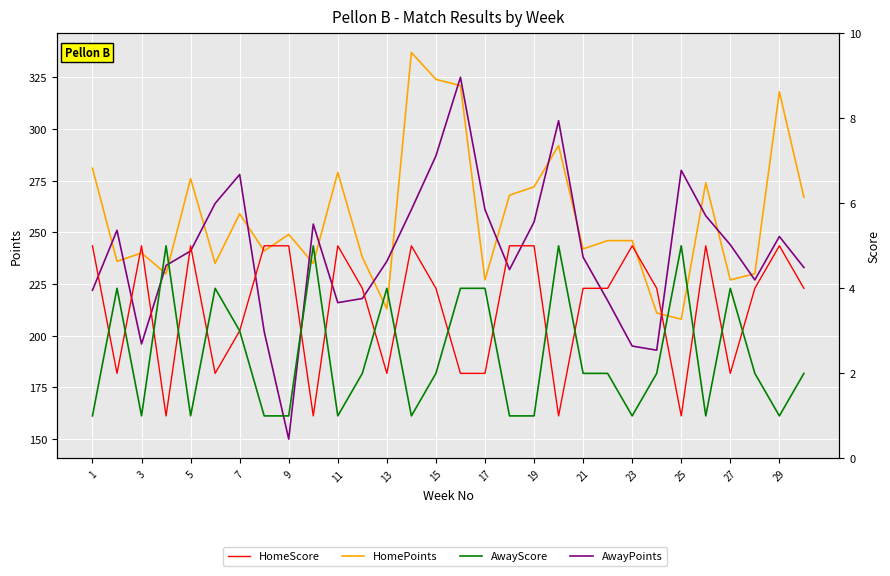

Where is the first local maximum for HomePoints?

3